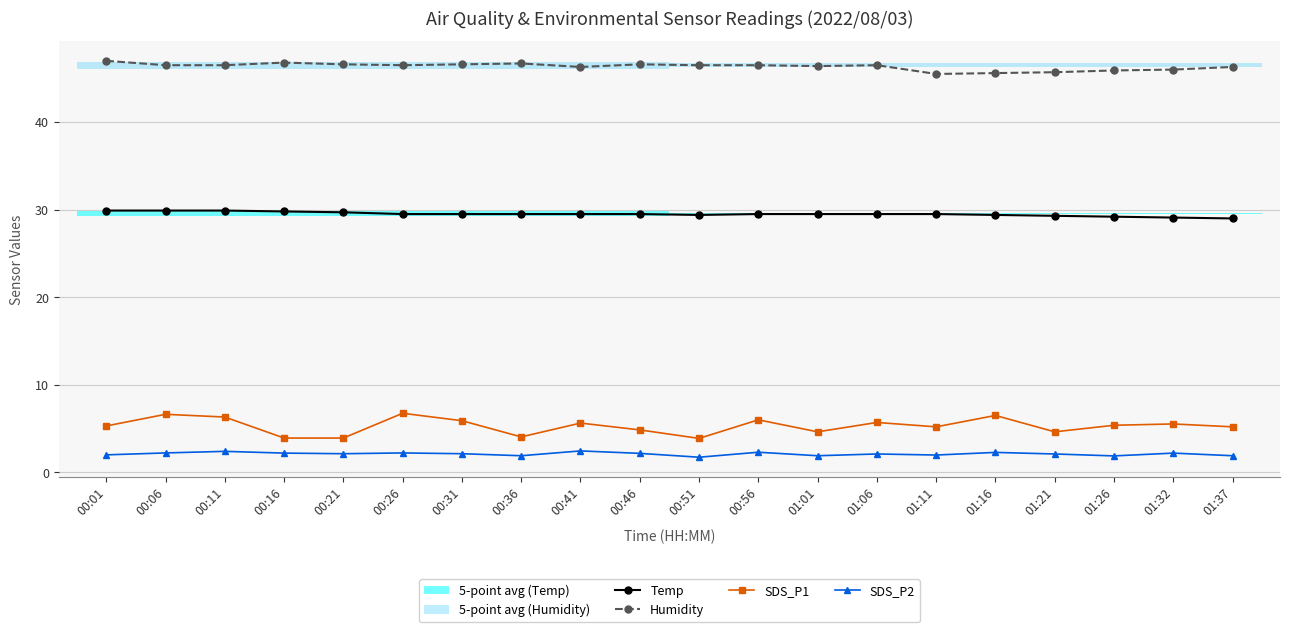

What position from the left is 00:11?

3